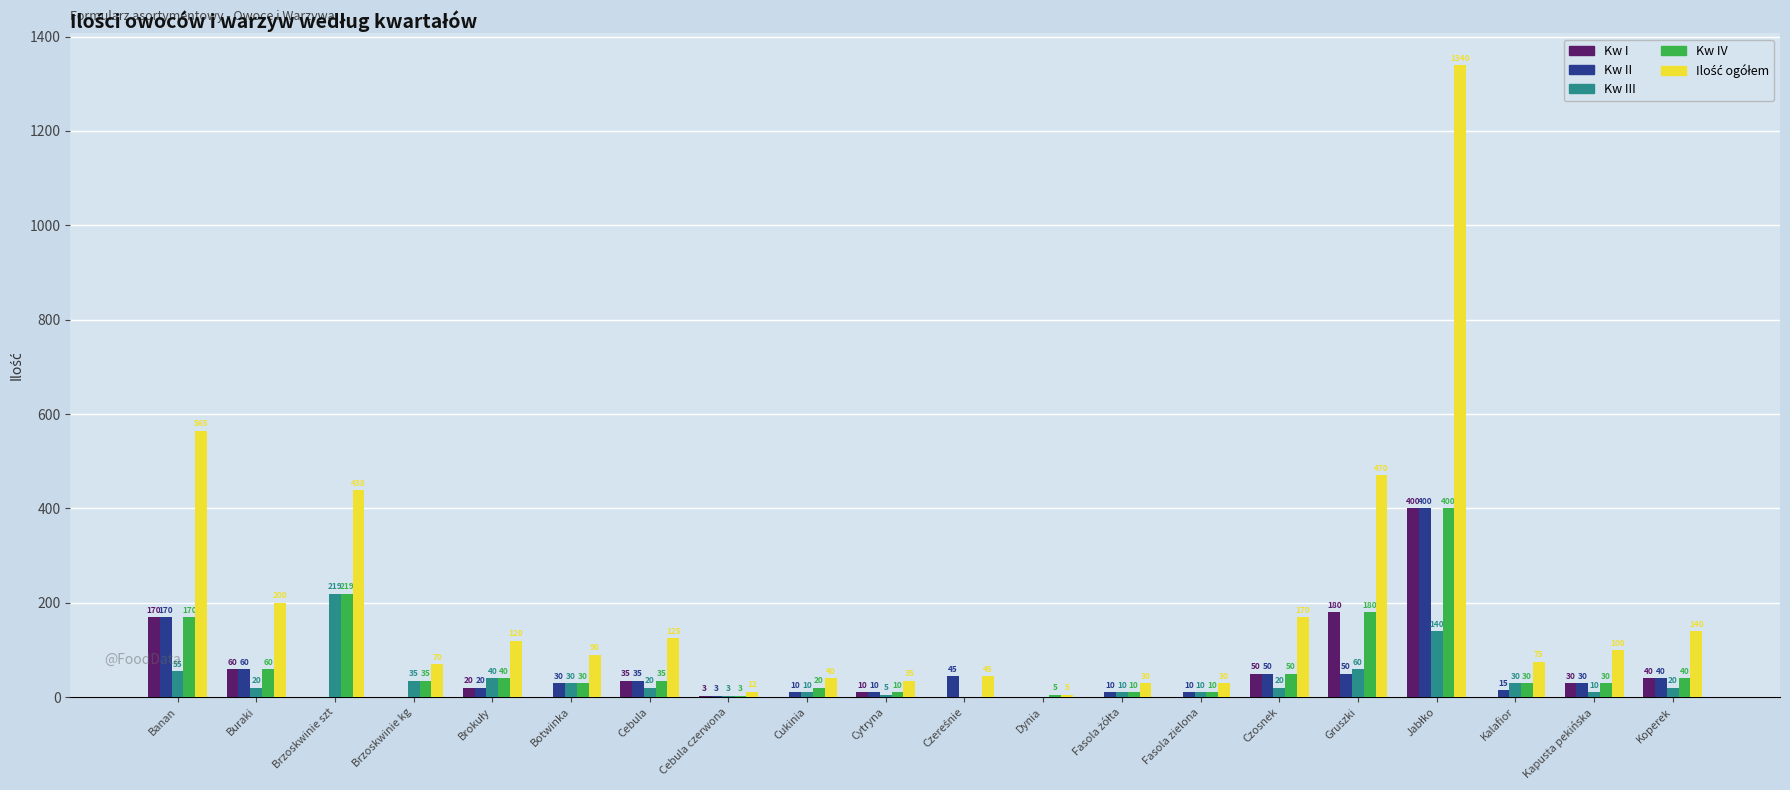

What is the sum of the Kw II values at Cebula czerwona and Dynia?

3